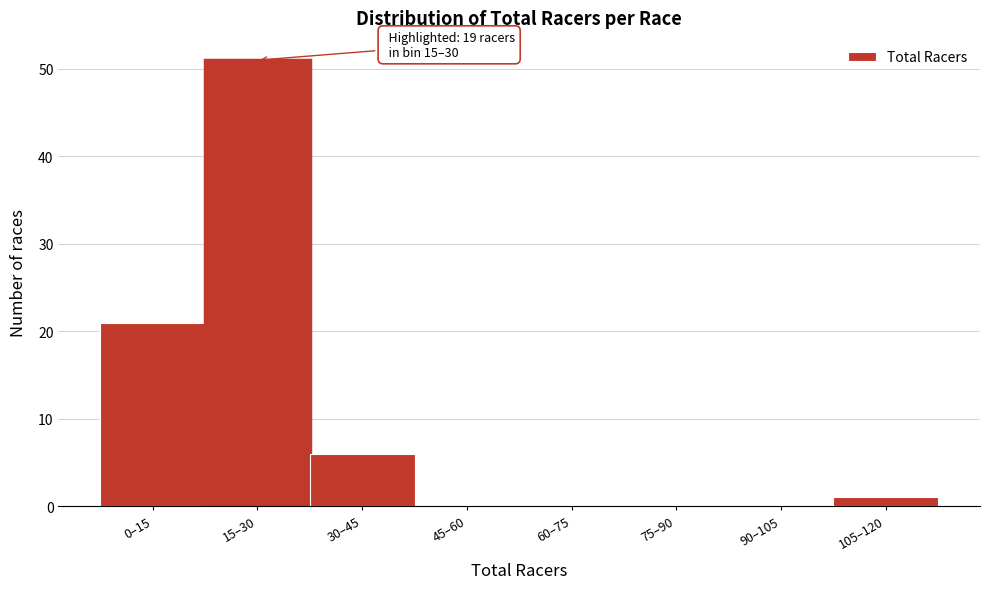

Reading left to right, what are all the values shown in this chart?

0–15=21	15–30=51	30–45=6	45–60=0	60–75=0	75–90=0	90–105=0	105–120=1